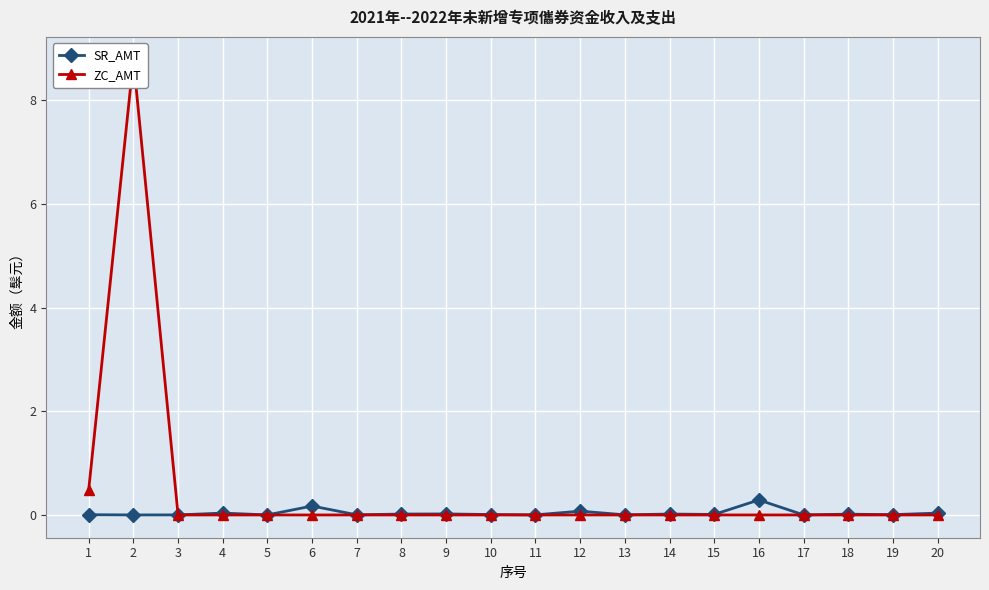

What are all the series names shown in the legend?

SR_AMT, ZC_AMT